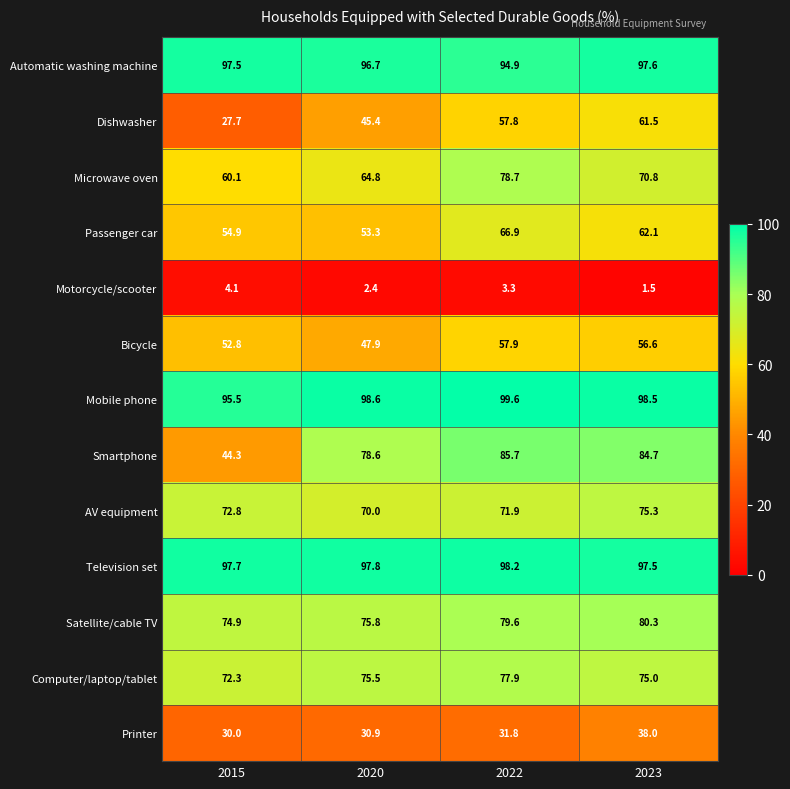

At which category is the sum across all series the highest?

2022